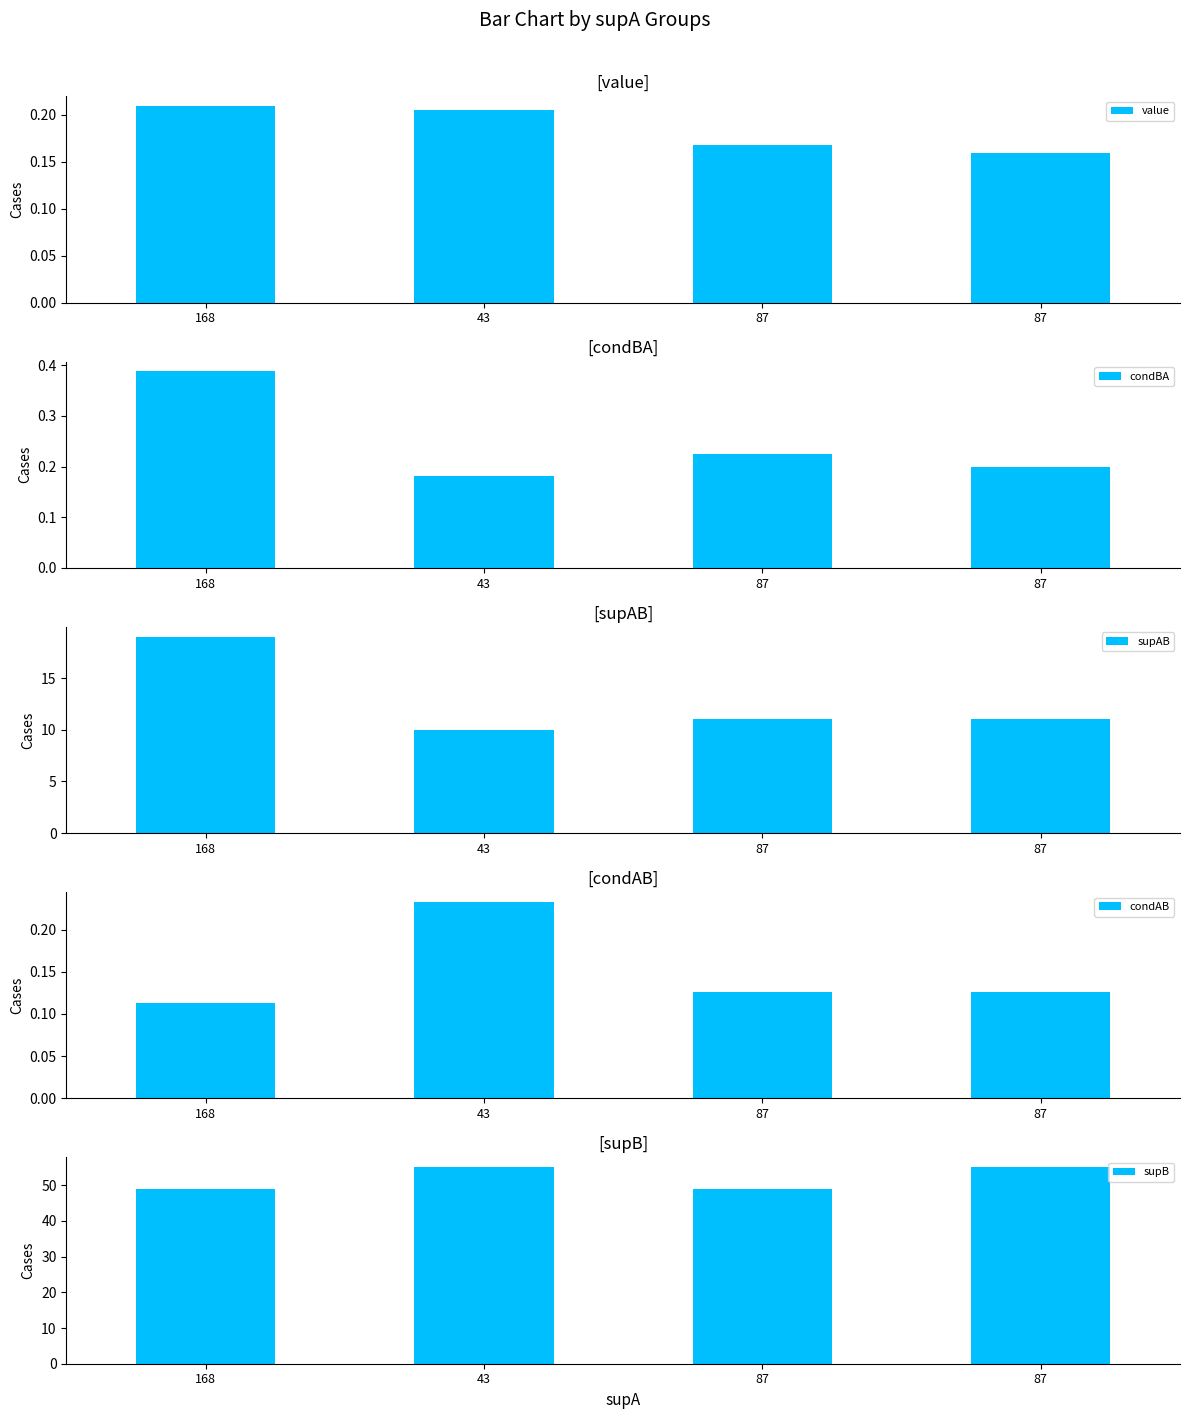

At which category is the sum across all series the highest?

168